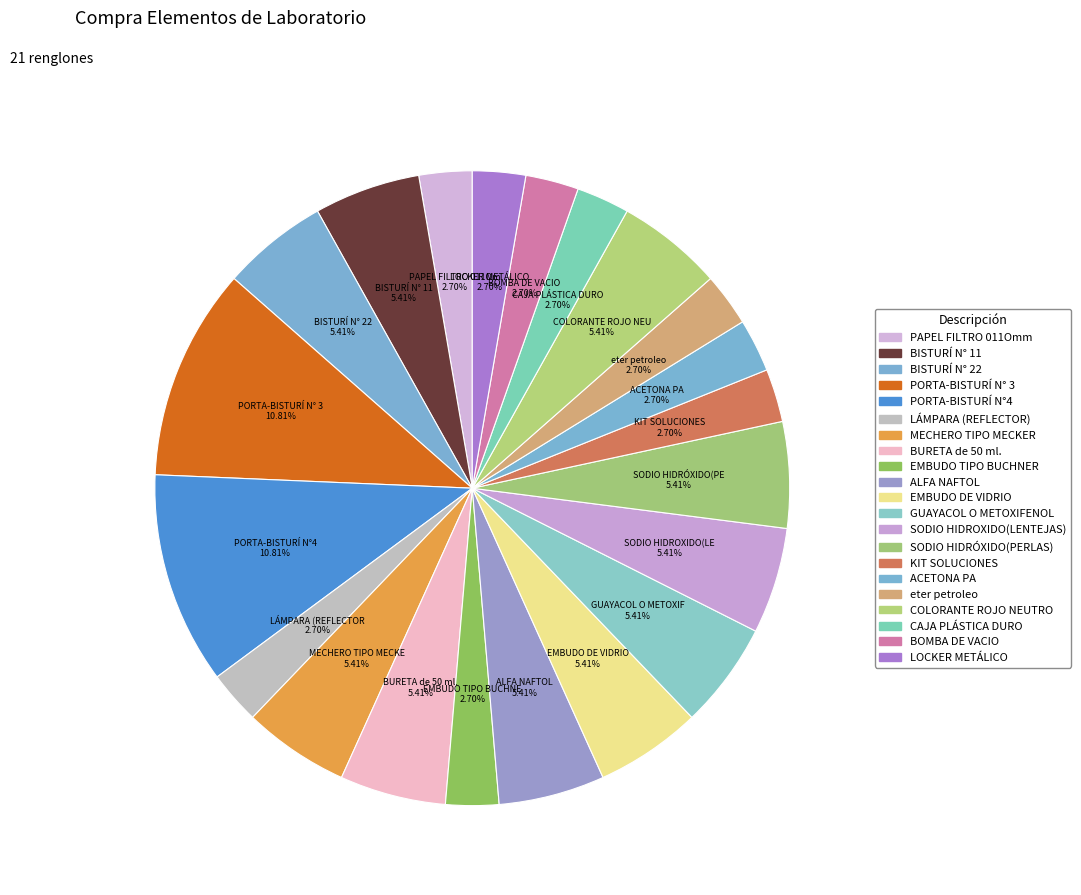

Count the number of slices in the pie.

21